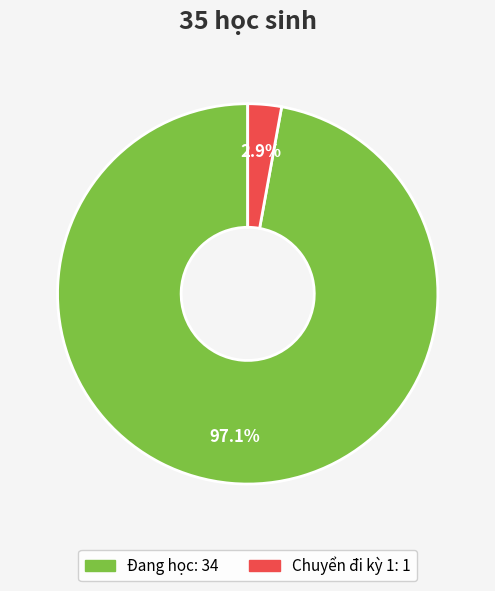

Which slice is the largest?

Đang học